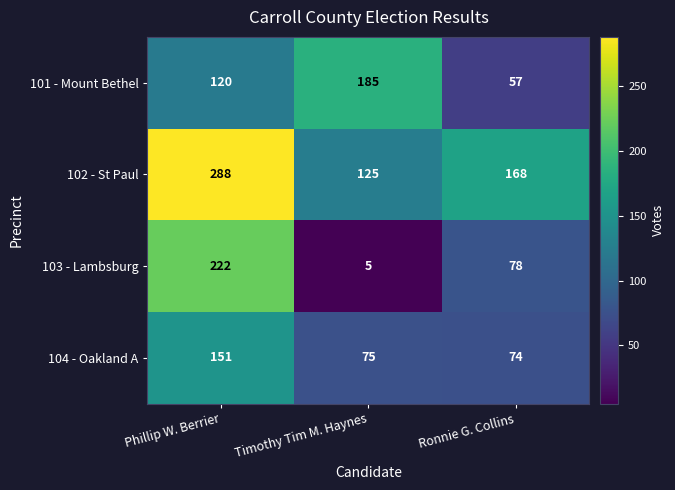

At how many categories does at least one series exceed 189?

1